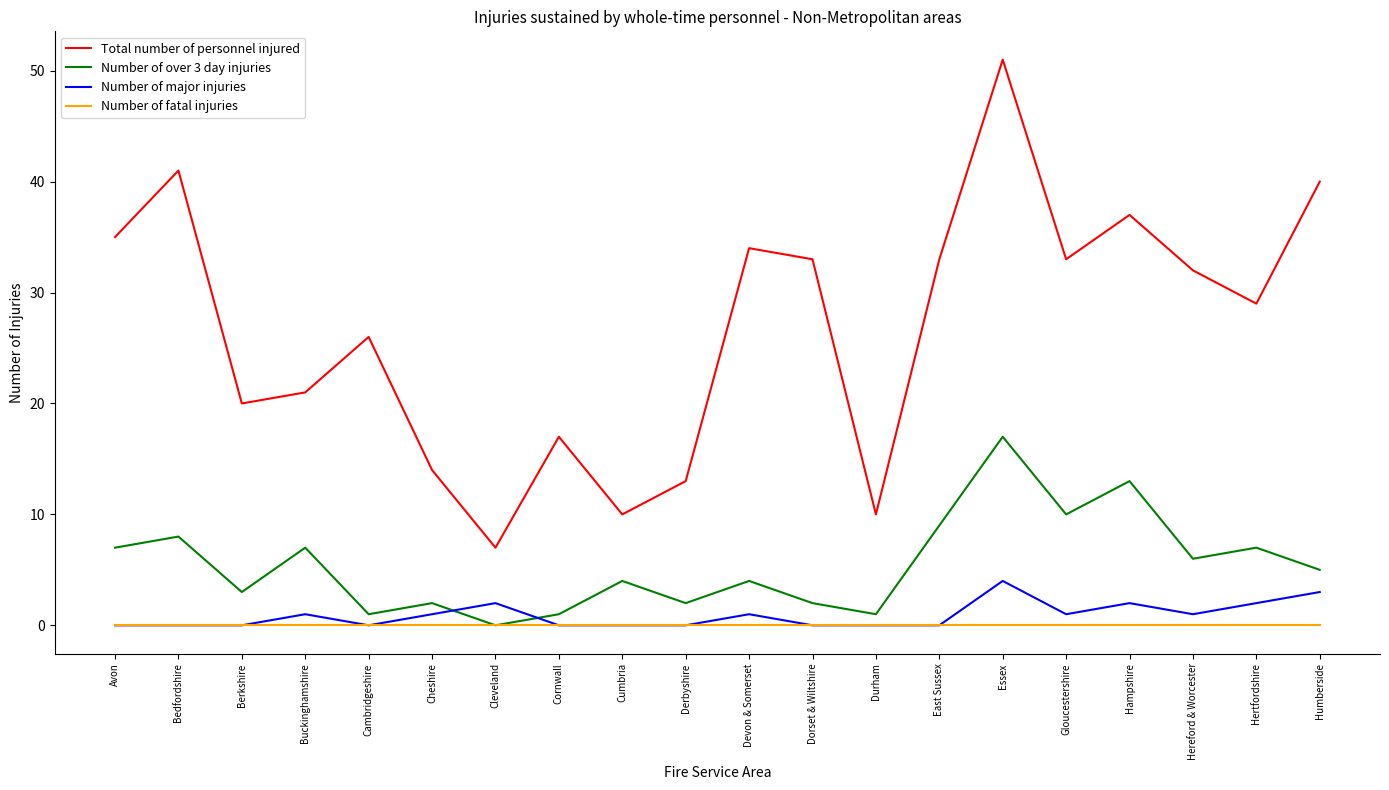

True or false: Total number of personnel injured and Number of major injuries intersect in this chart.

False